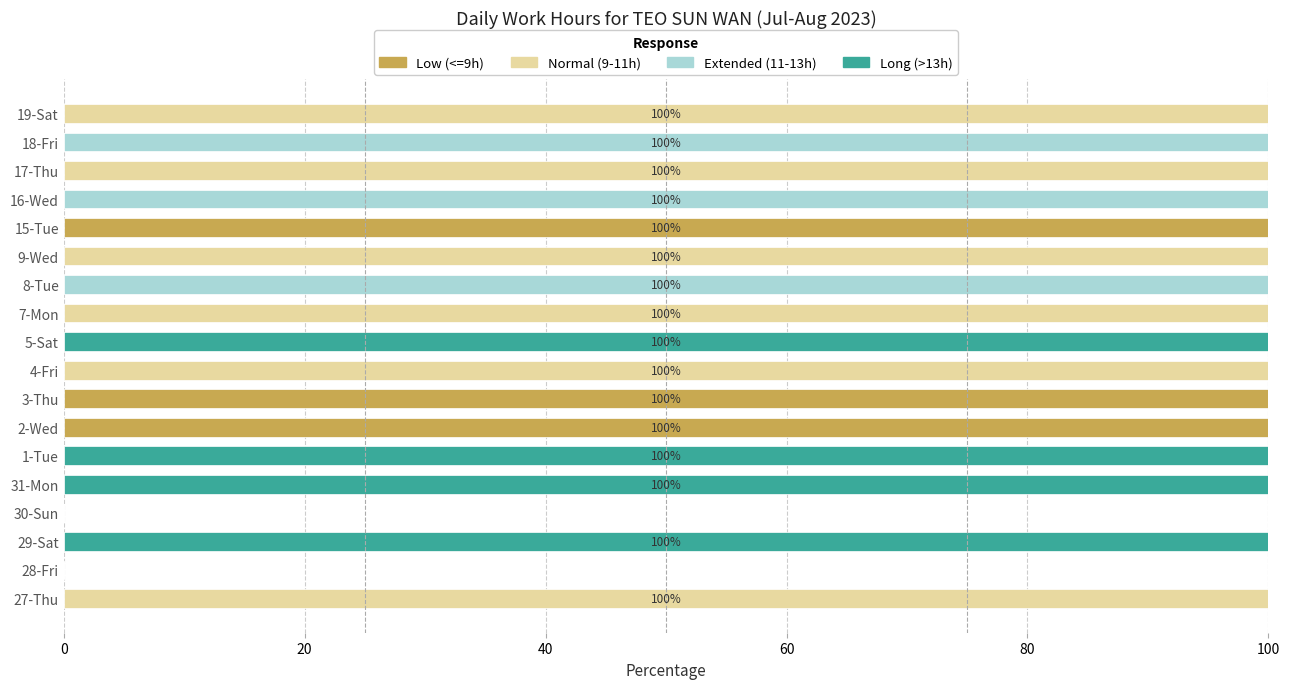

What is the sum of all Low (<=9h) values?

300